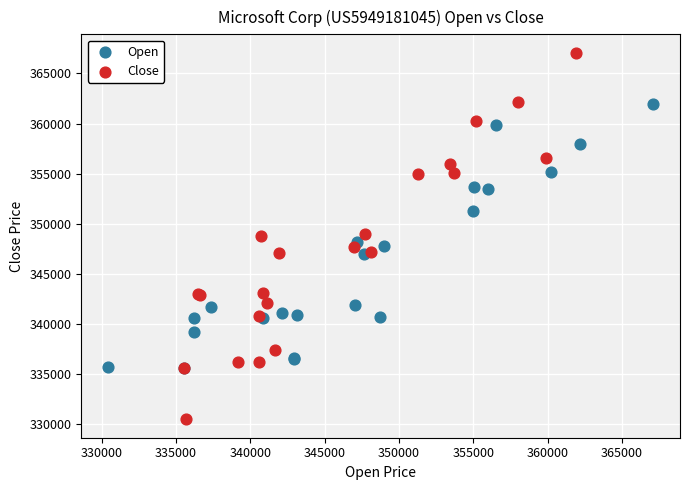

Which series reaches the minimum Y coordinate?

Close